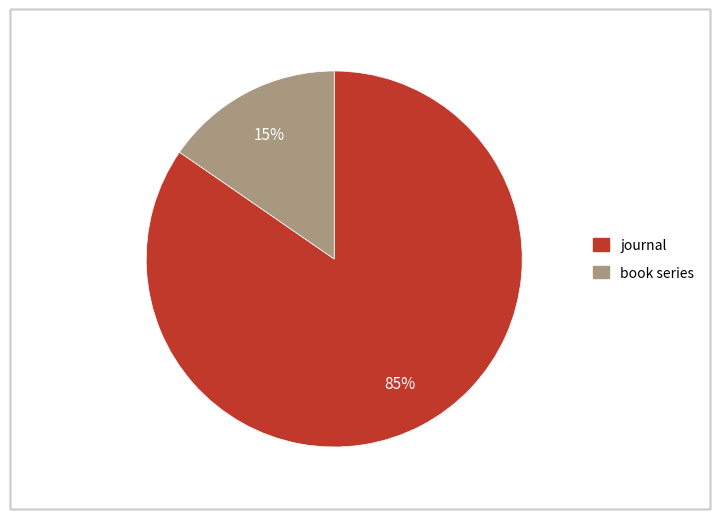

What is the smallest slice in the pie chart?

book series